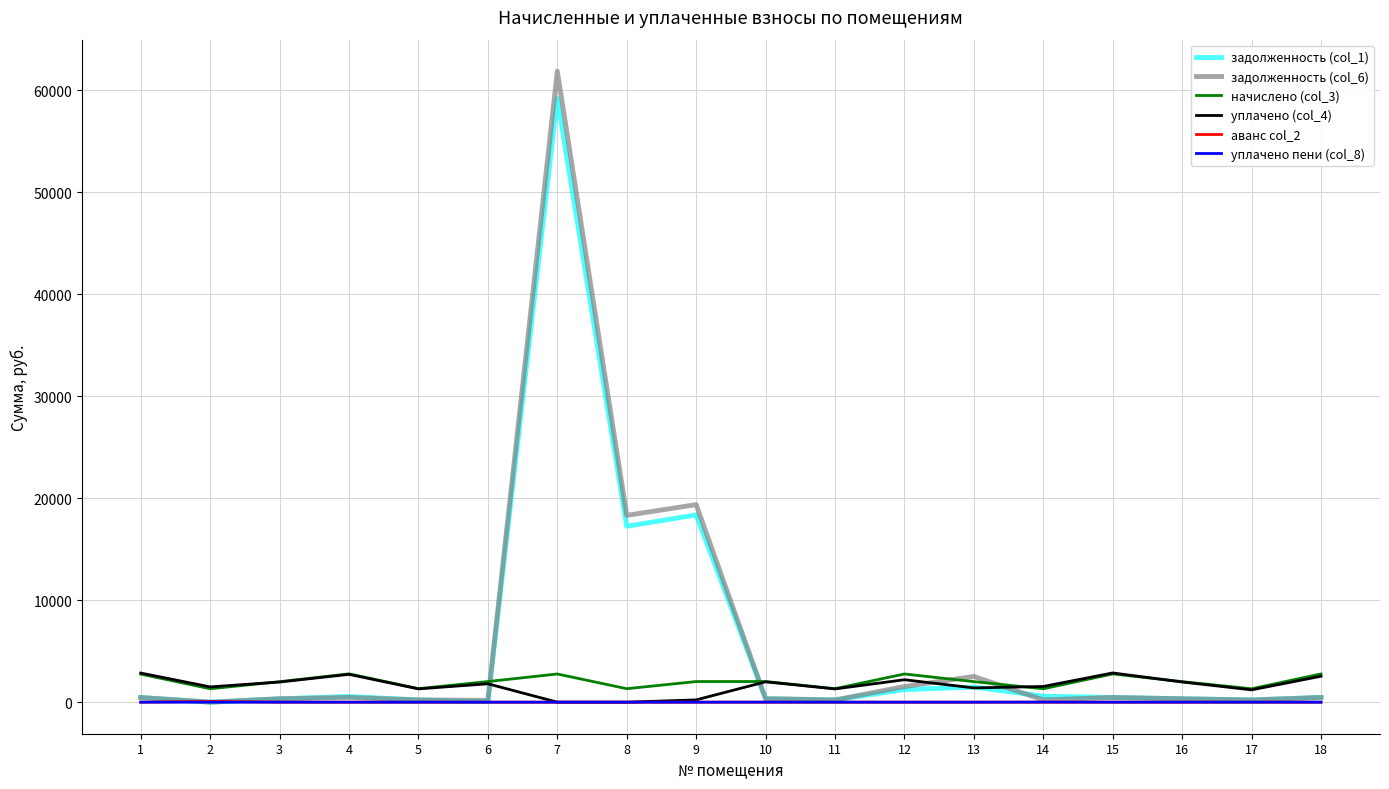

The value of начислено (col_3) at 6 is 2022.0. True or false?

True